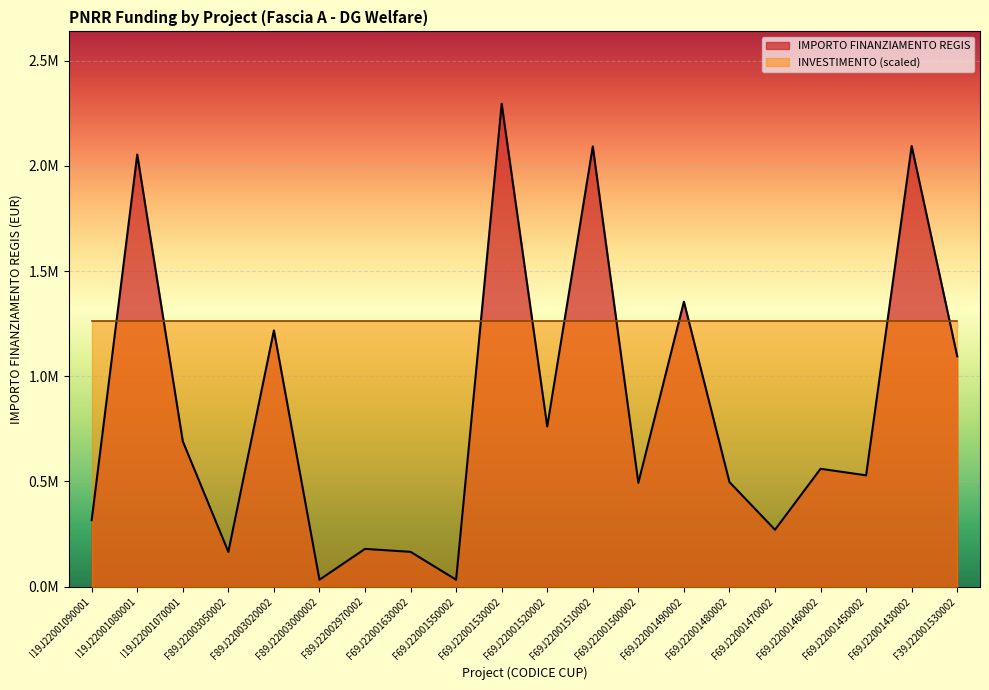

What is the change in value from F69J22001530002 to F69J22001430002?

-200614.0